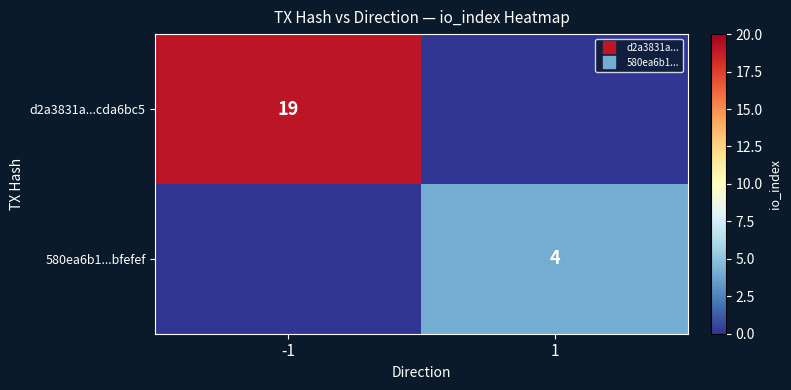

Read the 580ea6b1...bfefef value at 1.

4